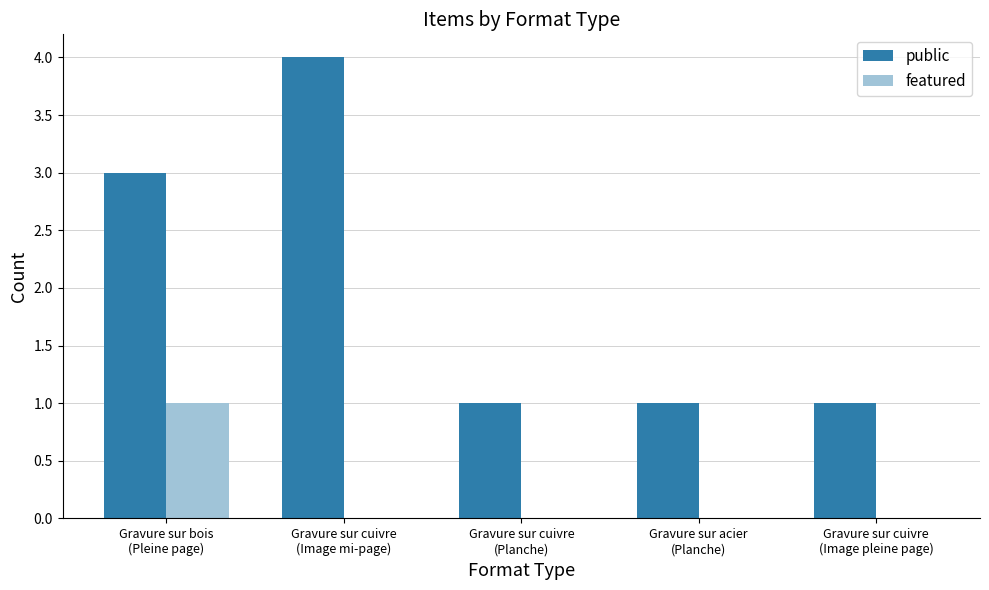

Which series has the largest total across all categories?

public